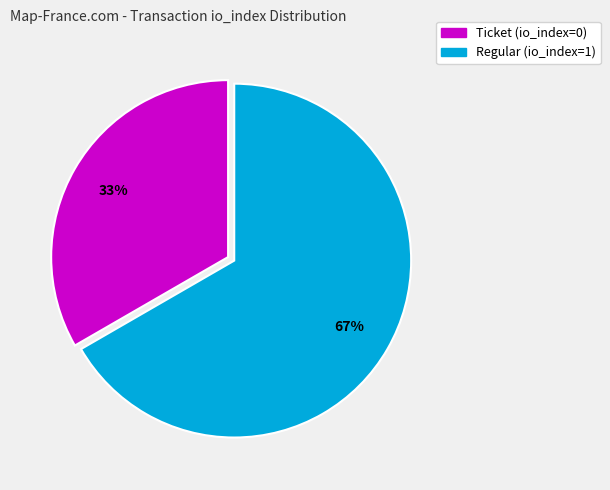

Rank the categories by value from lowest to highest.

Ticket (io_index=0), Regular (io_index=1)